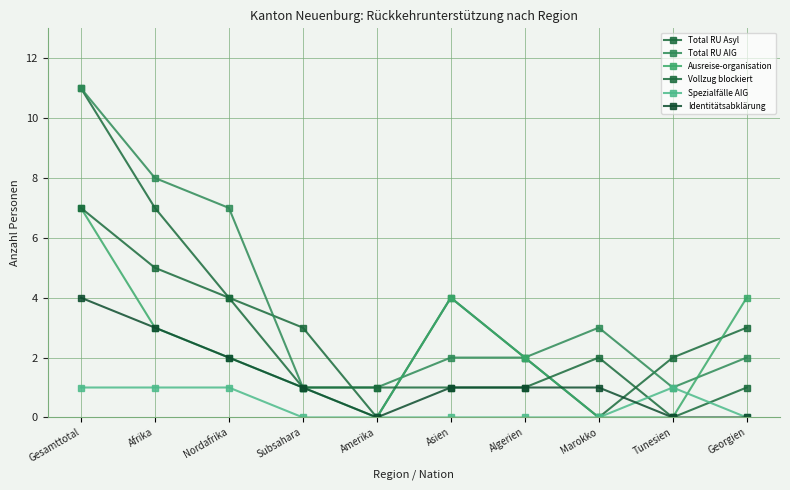

Does the chart have visible grid lines?

Yes